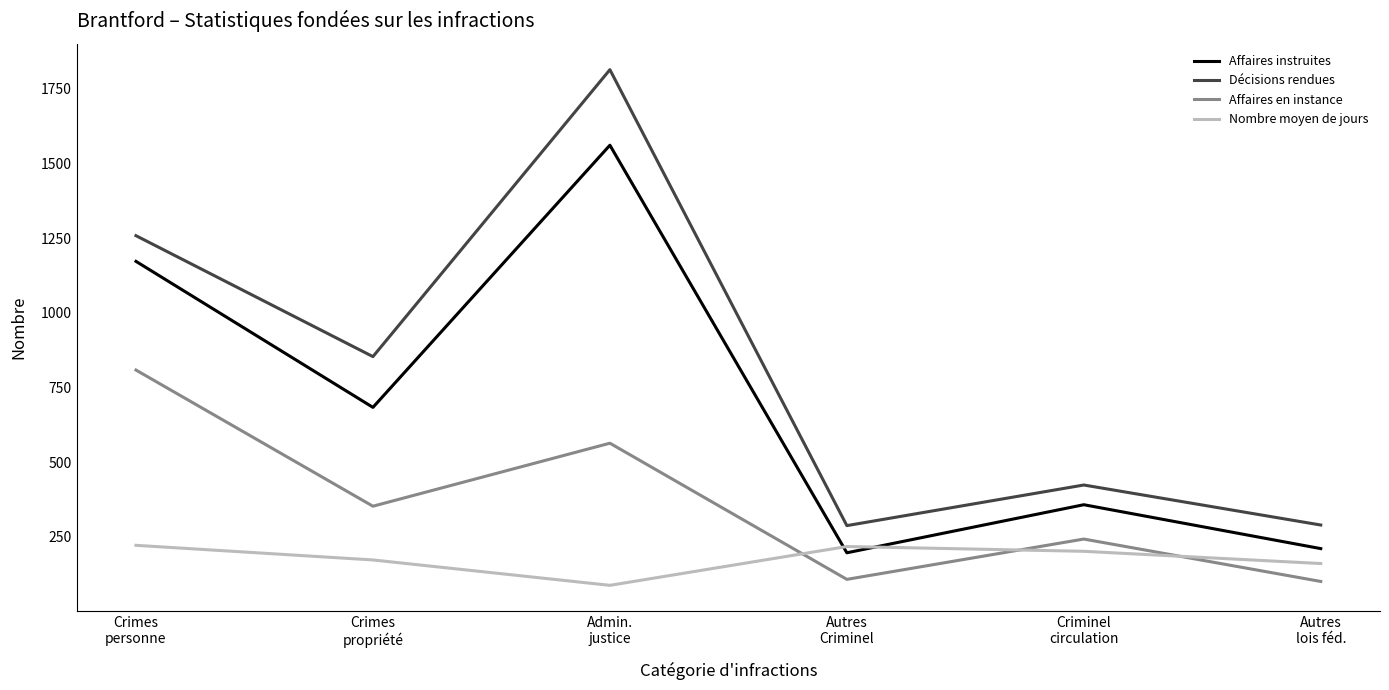

True or false: Décisions rendues and Affaires instruites cross at least once.

False